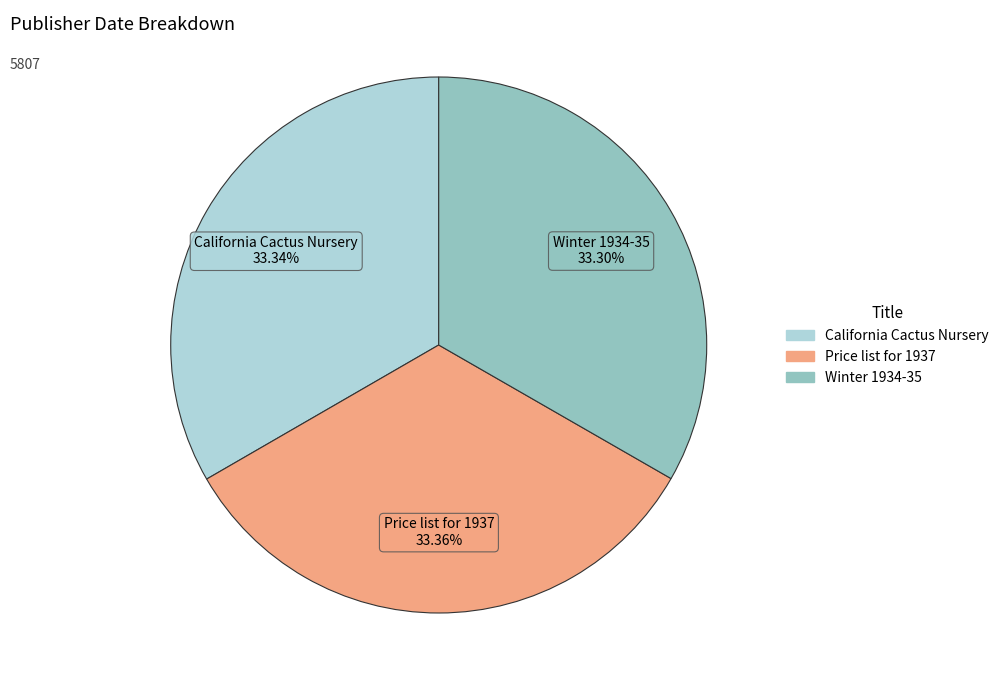

How many segments does this pie chart have?

3